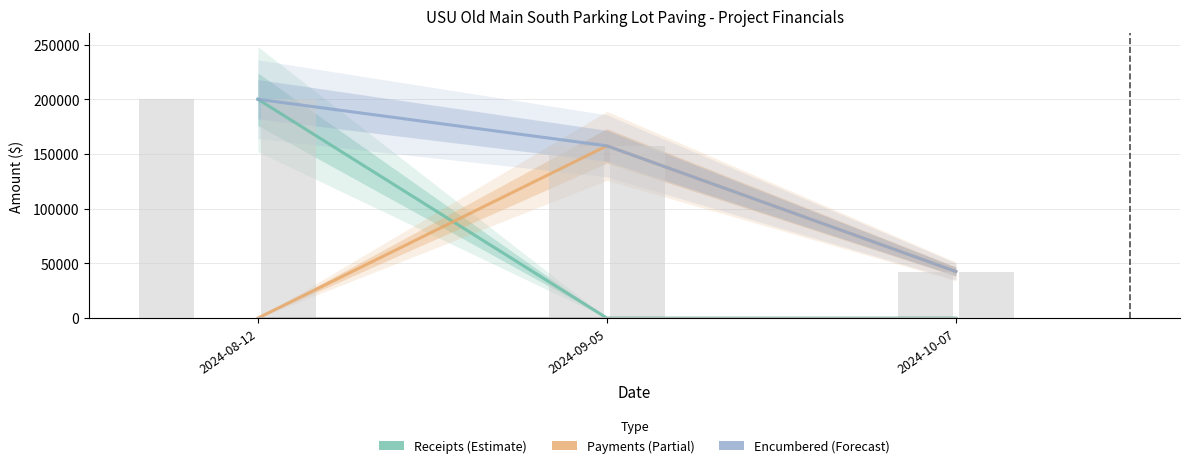

The value of Payments at 2024-08-12 is 0.0. True or false?

True